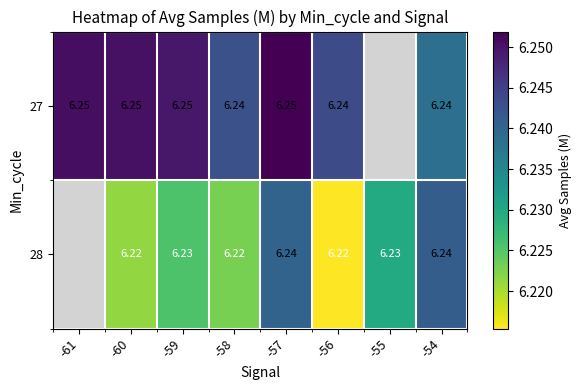

At -58, list the series in order from smallest to largest.

28, 27